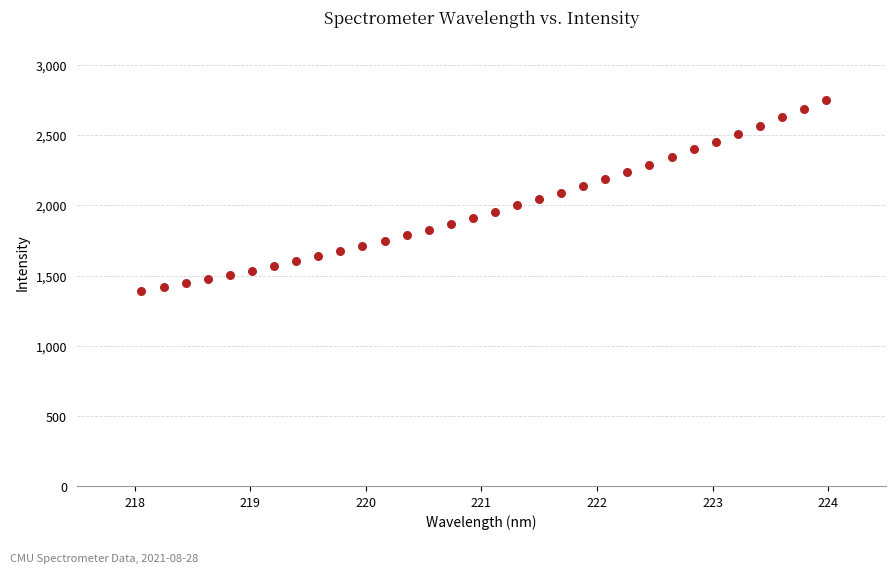

What is the range of Y values (max minus min)?

1358.1